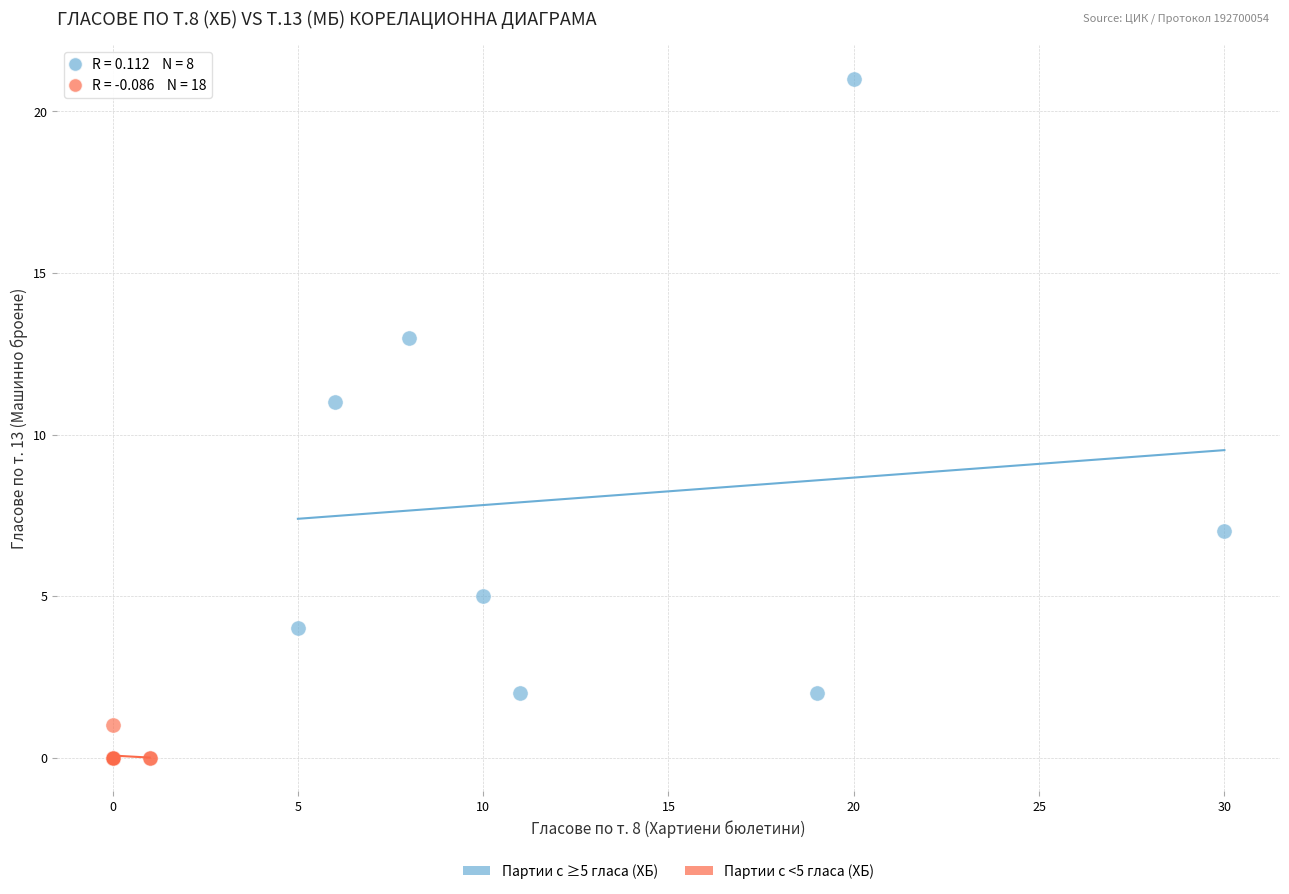

Which series contains the highest Y value?

Партии с ≥5 гласа (ХБ)